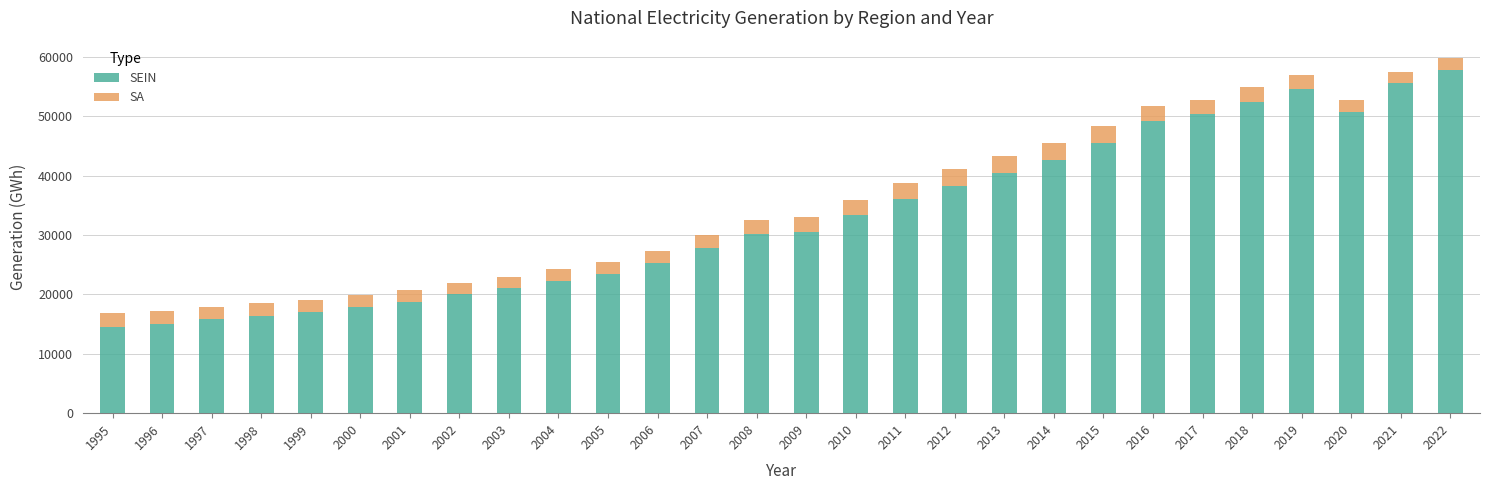

The SEIN series shows 15267.7 at 2007. True or false?

False